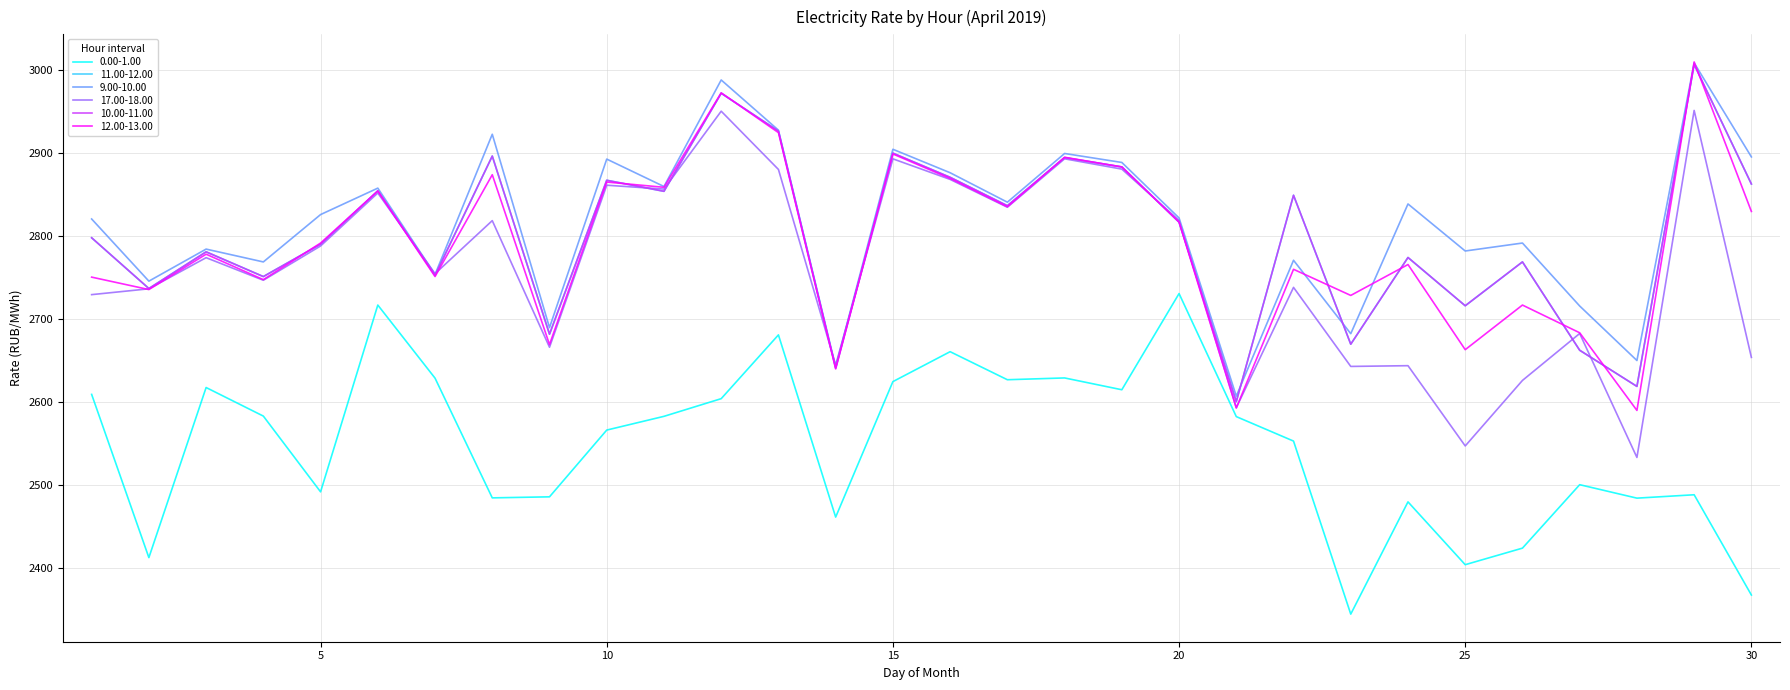

How many lines are shown in the chart?

6